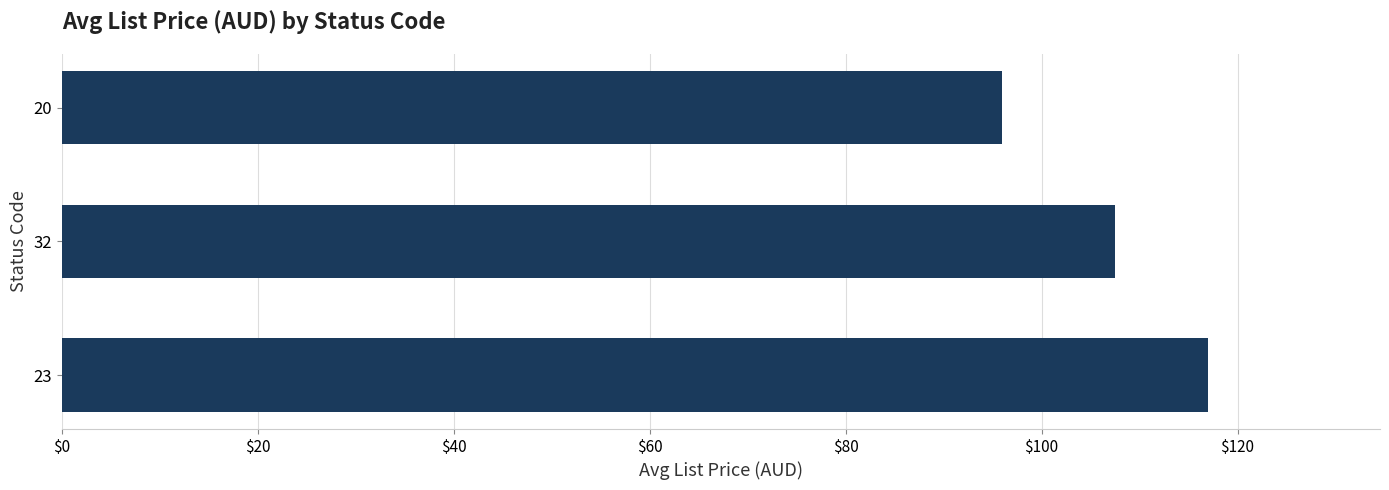

What is the greatest value displayed?

117.0